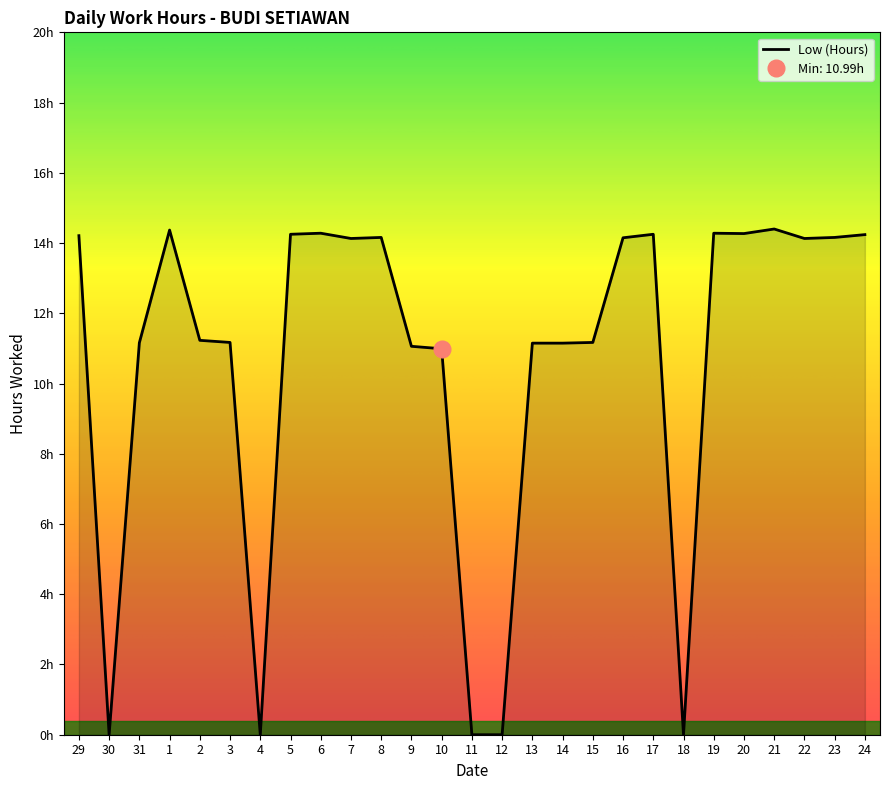

List the labels in order of value, largest first.

21, 1, 6, 19, 20, 5, 17, 24, 29, 8, 23, 16, 7, 22, 2, 3, 15, 31, 13, 14, 9, 10, 30, 4, 11, 12, 18